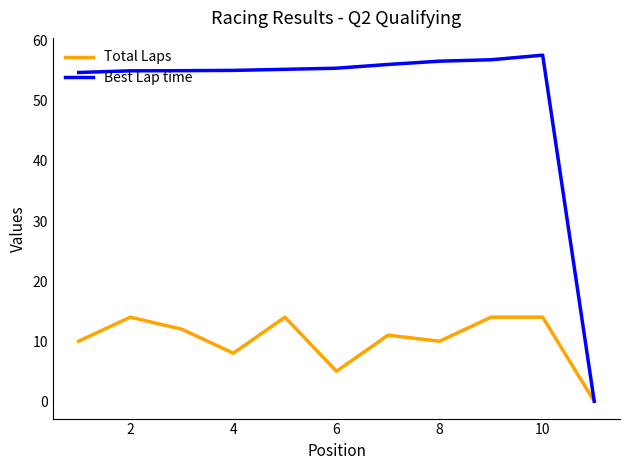

Rank the series by their maximum value, from highest to lowest.

Best Lap time, Total Laps